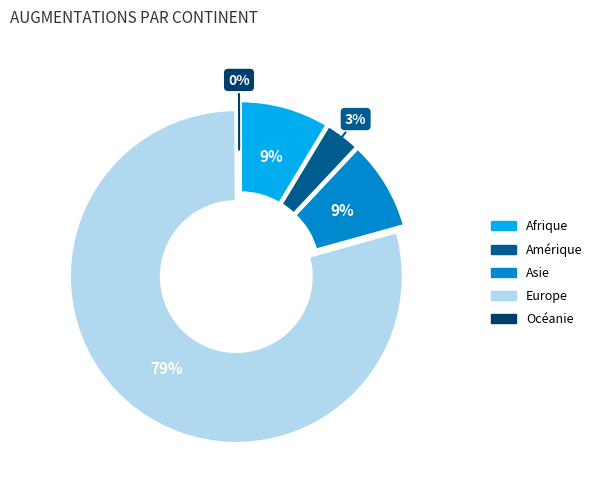

Is it true that Asie is 9% of the pie?

True